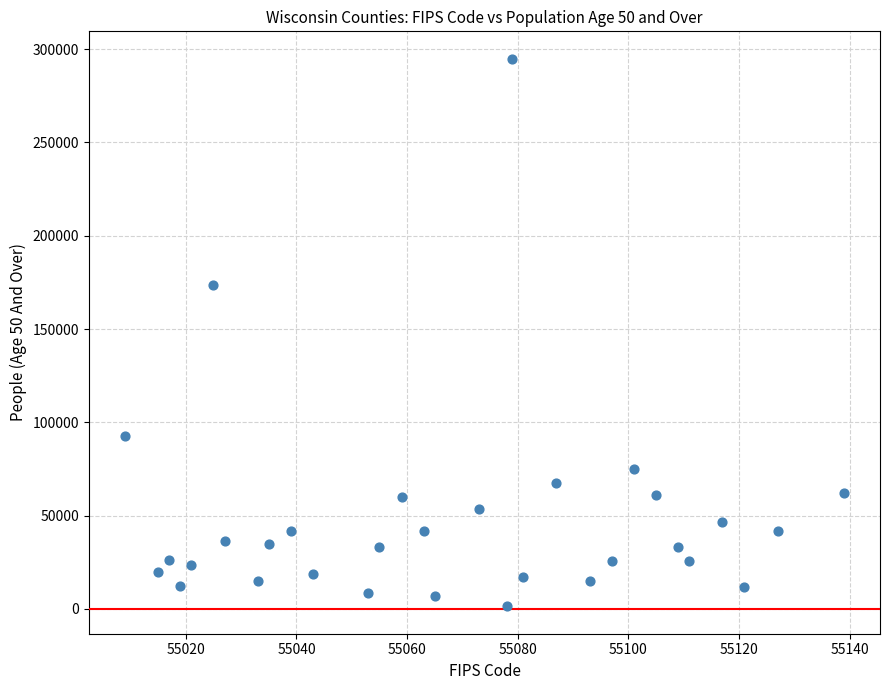

What Y value in the scatter plot is closest to 148141?

173695